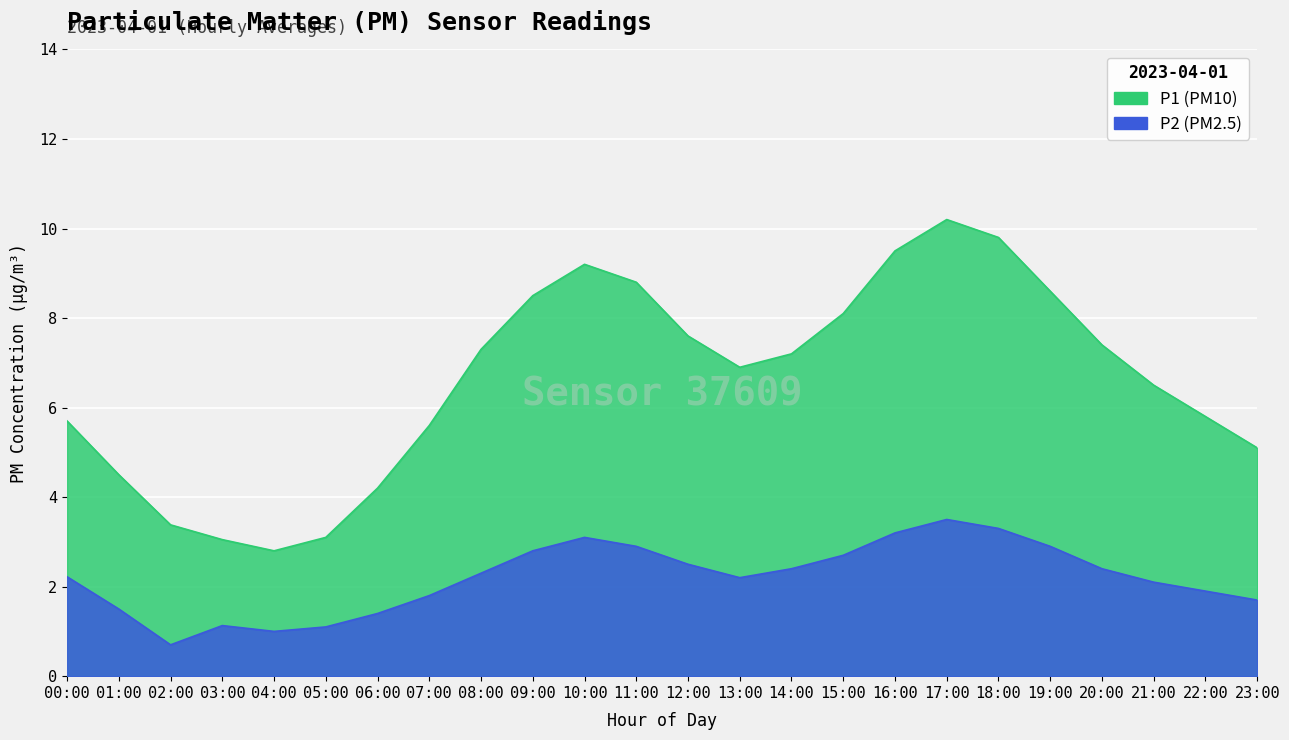

What are all the series names shown in the legend?

P1, P2